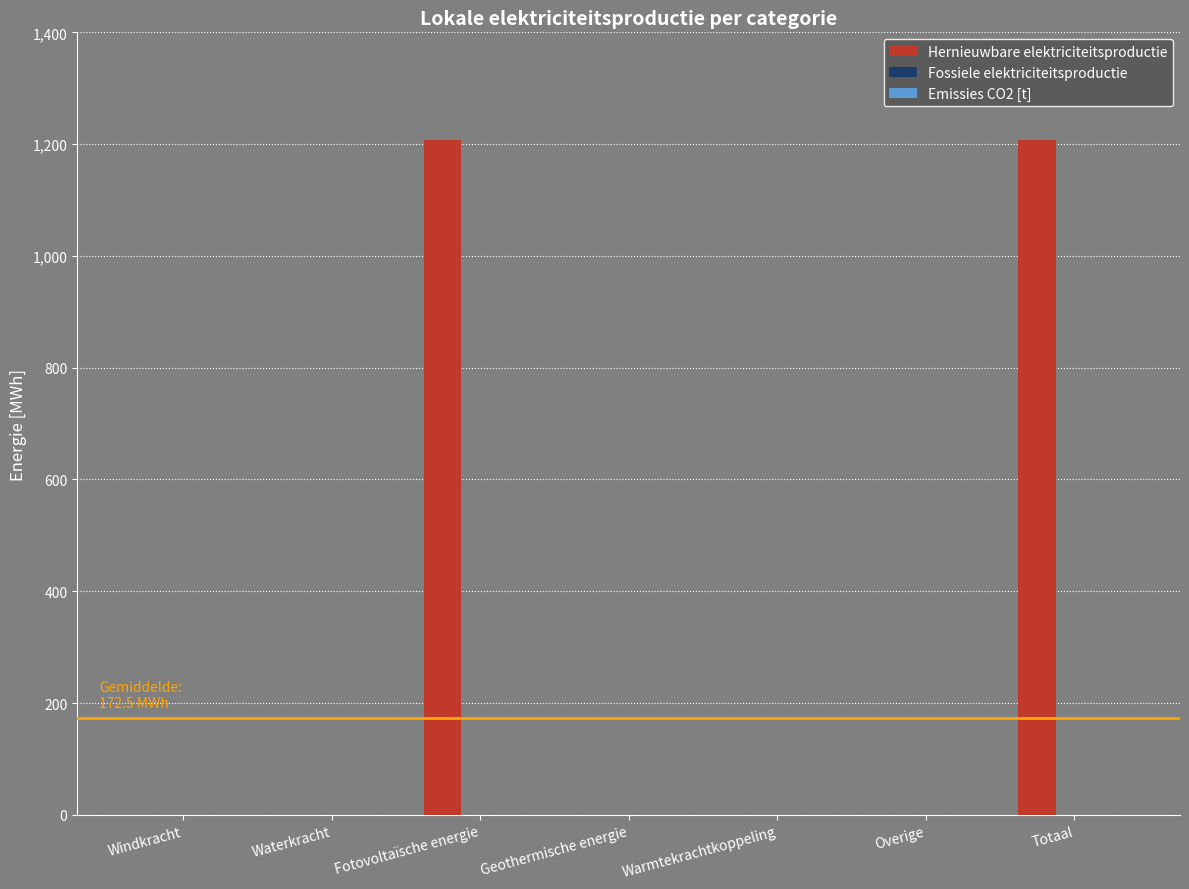

The value at Overige is 829.3. True or false?

False